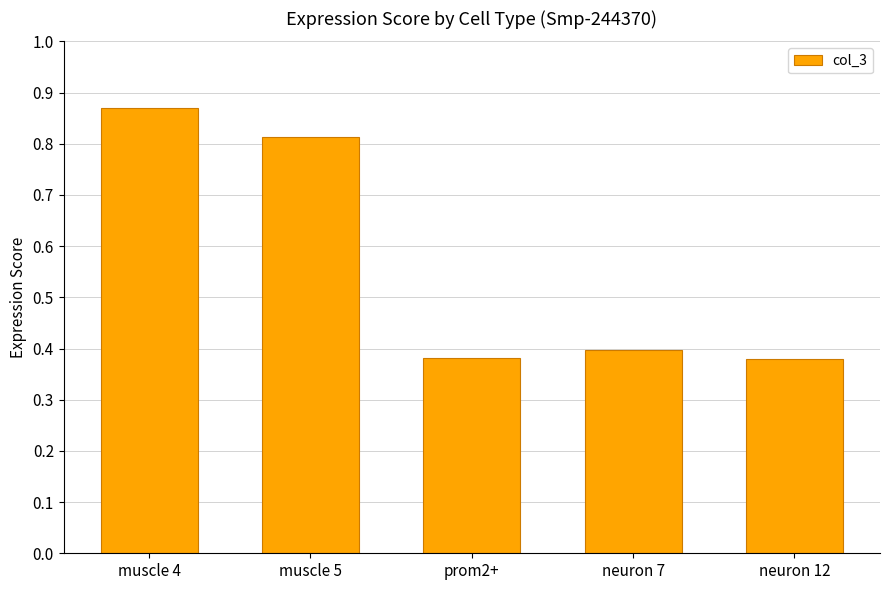

What is the label of the 1st bar from the right?

neuron 12